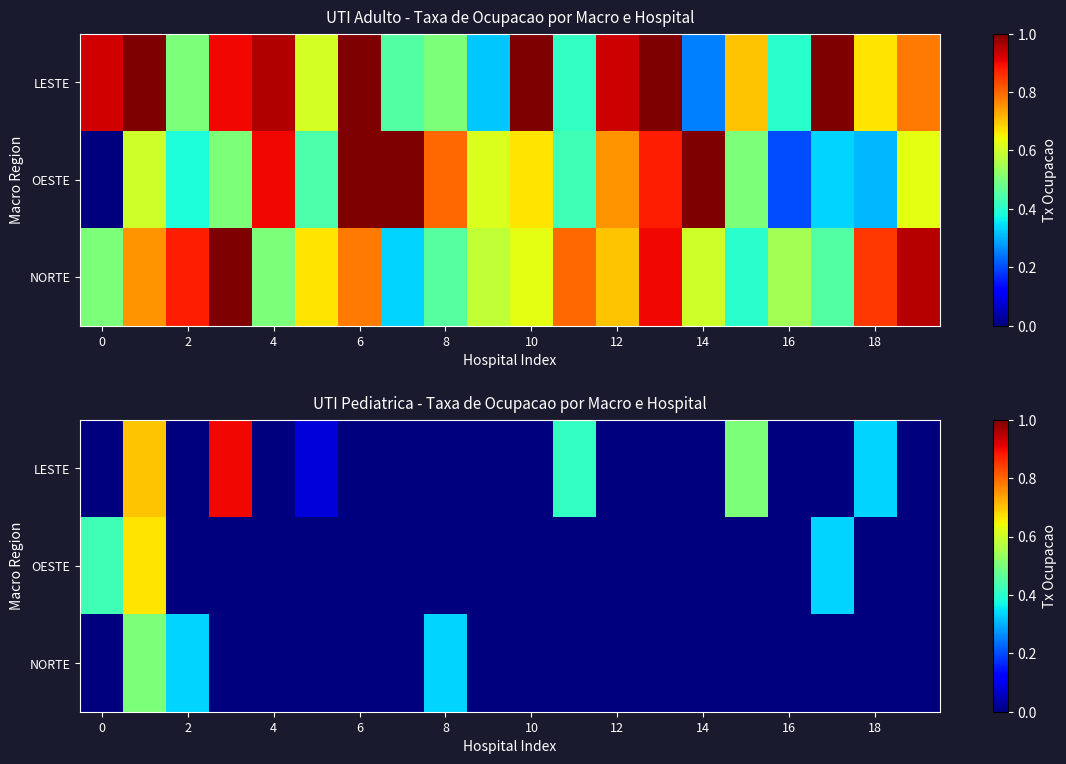

How many data points in NORTE are above 0?

3